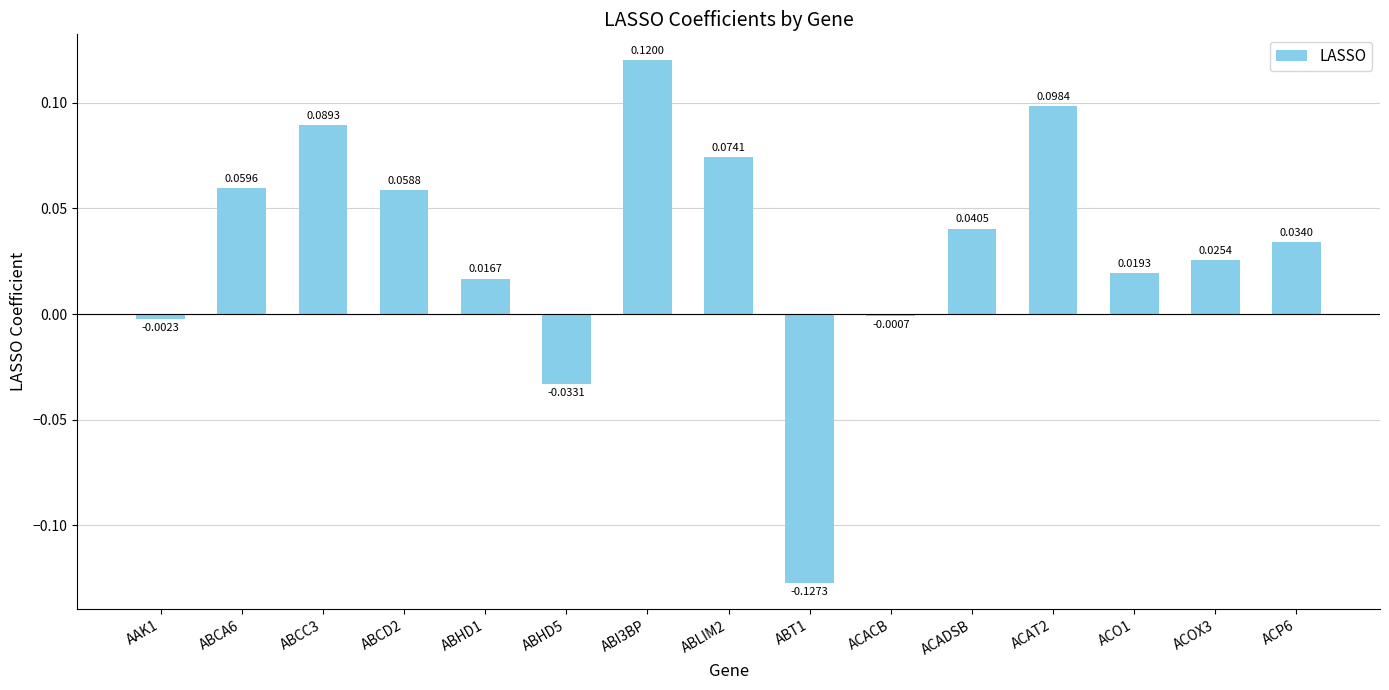

What is the sum of all values?

0.5